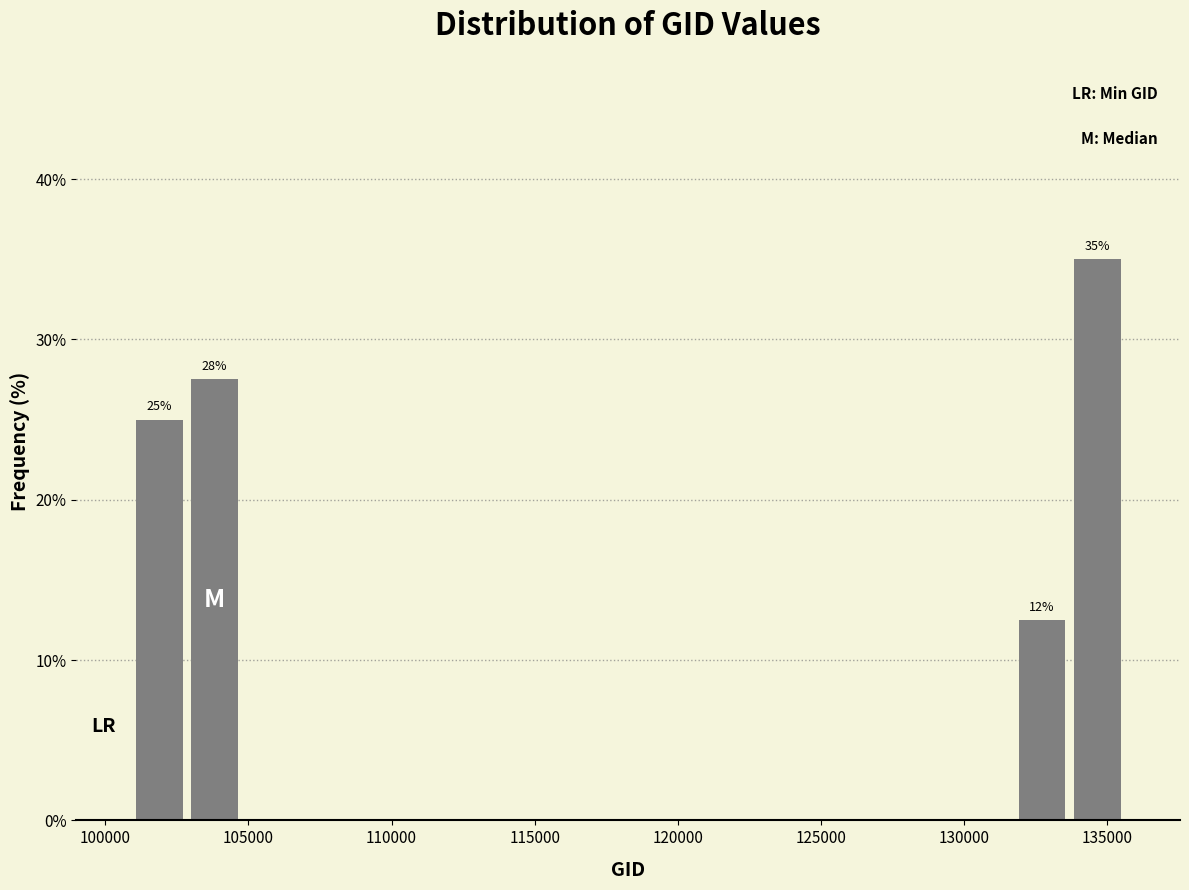

Around what value on the x-axis is the tallest bar? Give the approximate position of its centre, as read against the axis.

134500